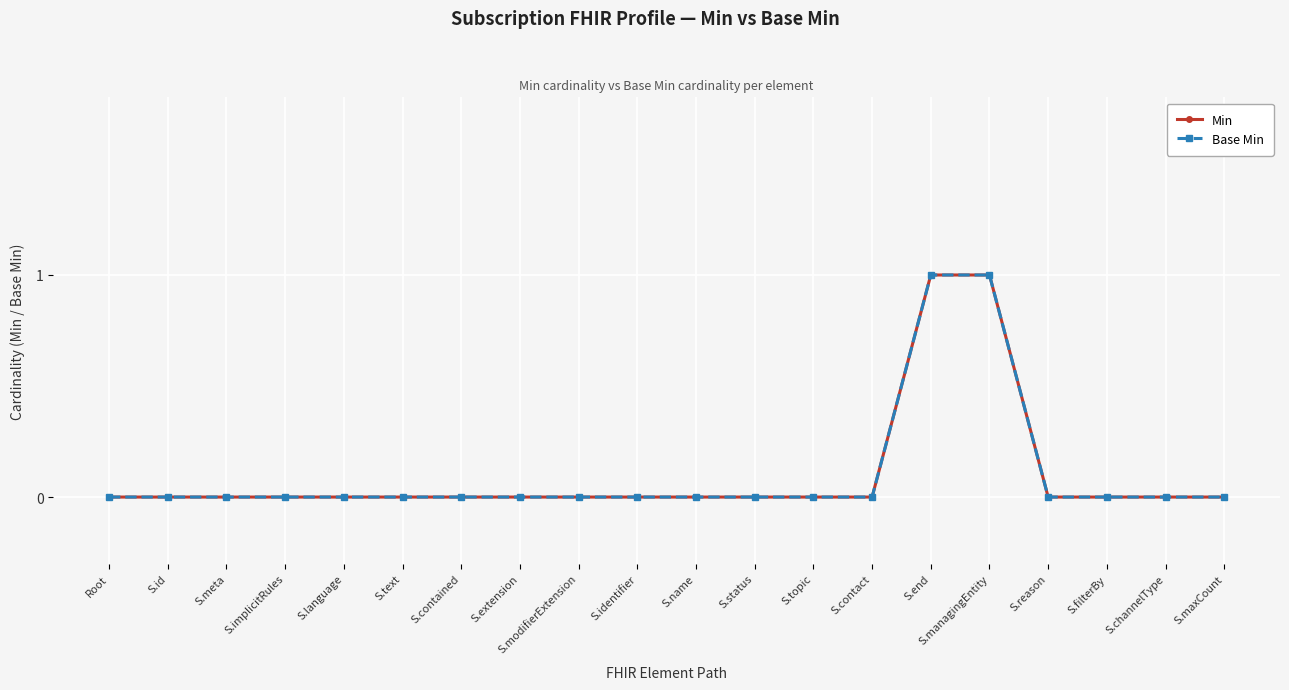

Is this an area chart (filled region under the line)?

No